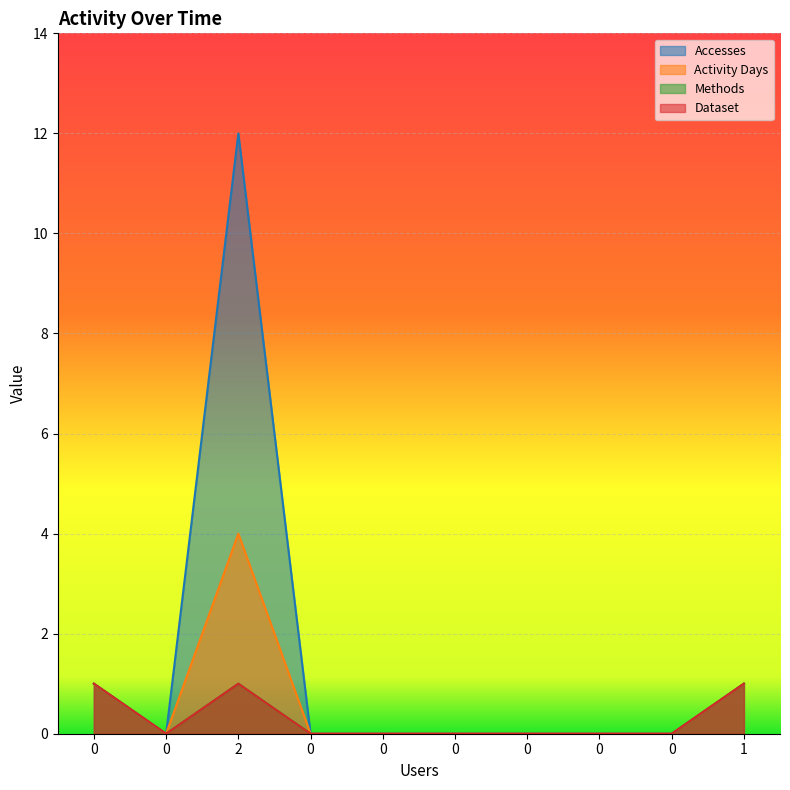

Reading left to right, what are all the values shown in this chart?

Accesses: 1	0	12	0	0	0	0	0	0	1
Activity Days: 1	0	4	0	0	0	0	0	0	1
Methods: 1	0	1	0	0	0	0	0	0	1
Dataset: 1	0	1	0	0	0	0	0	0	1